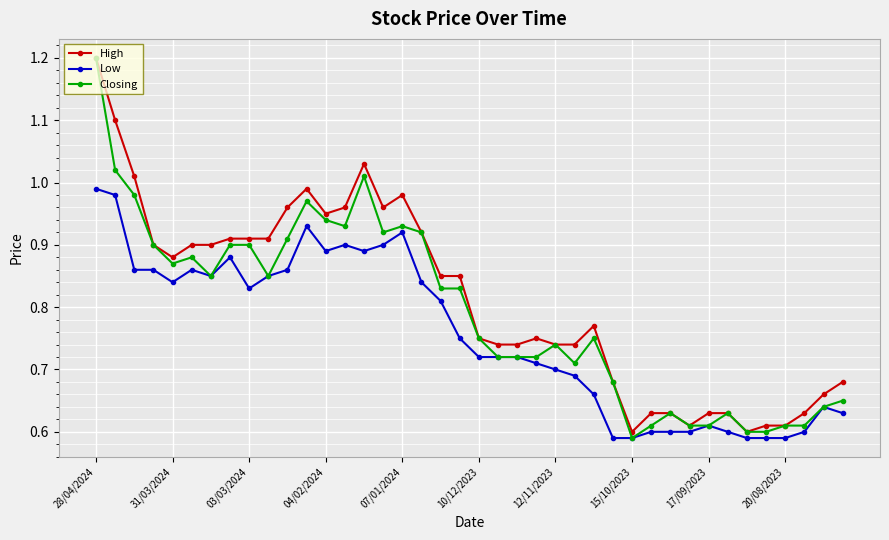

What is the greatest value displayed?

1.2